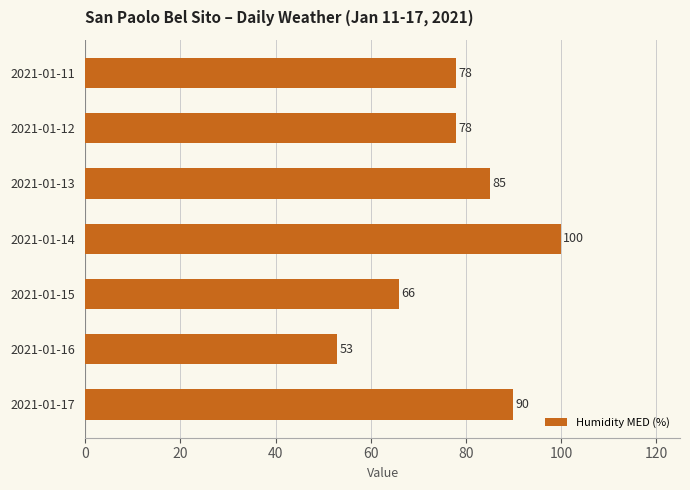

How many series are shown in this chart?

1